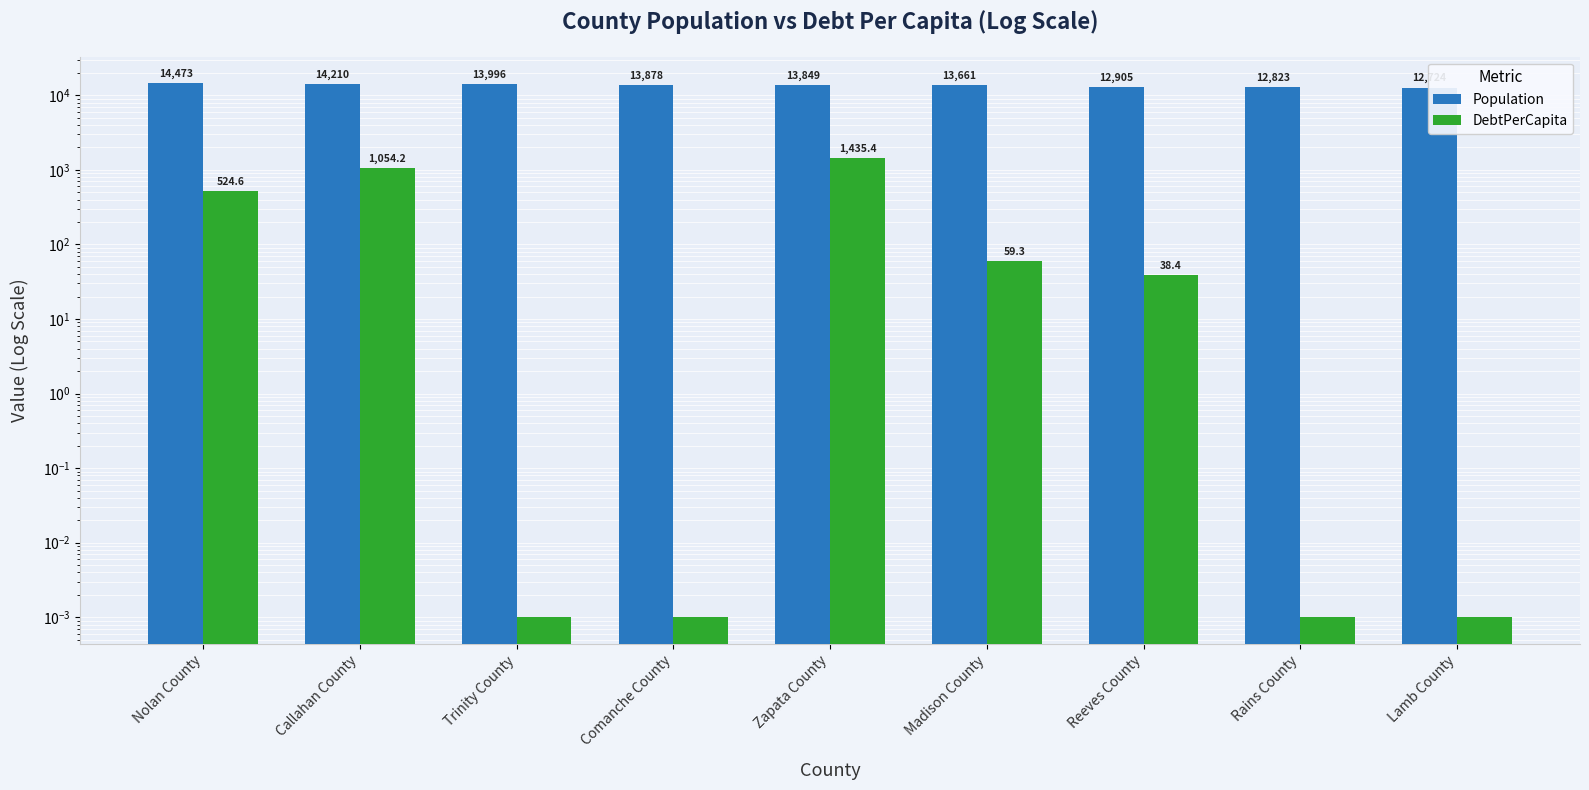

Which series has the largest total across all categories?

Population